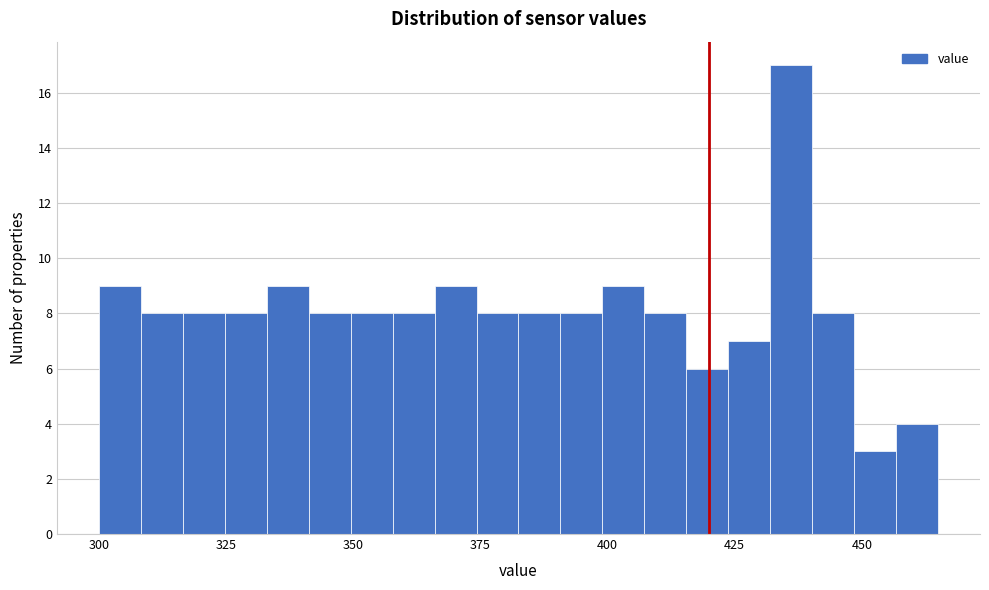

Around what value on the x-axis is the tallest bar? Give the approximate position of its centre, as read against the axis.

435